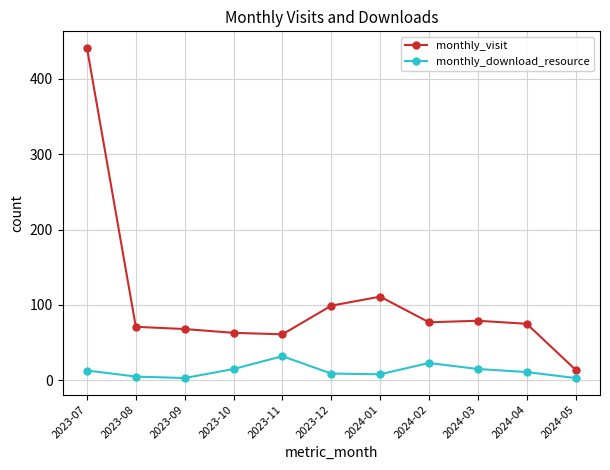

How many lines are shown in the chart?

2